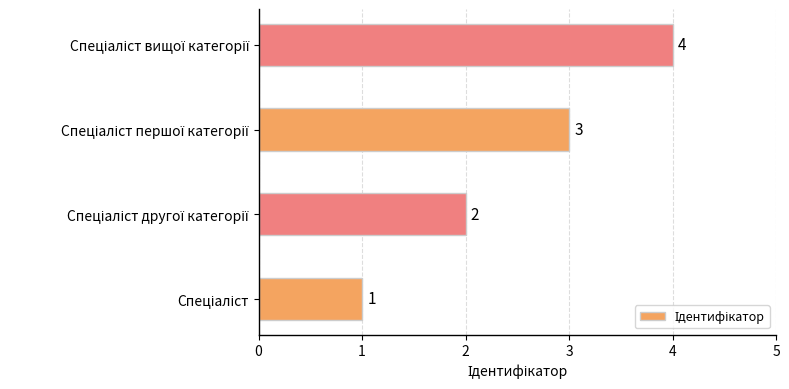

What is the greatest value displayed?

4